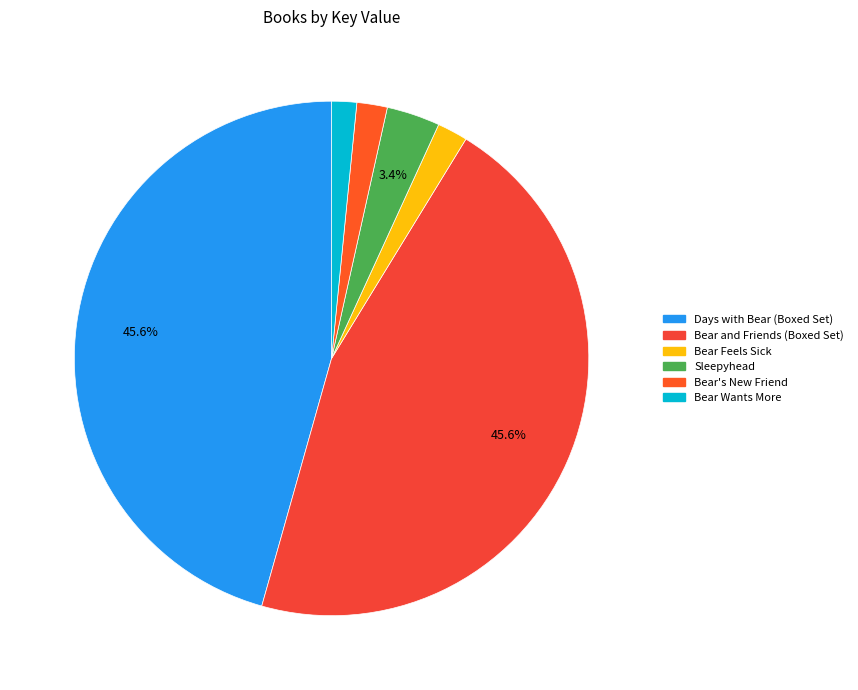

Does any single category account for the majority?

No